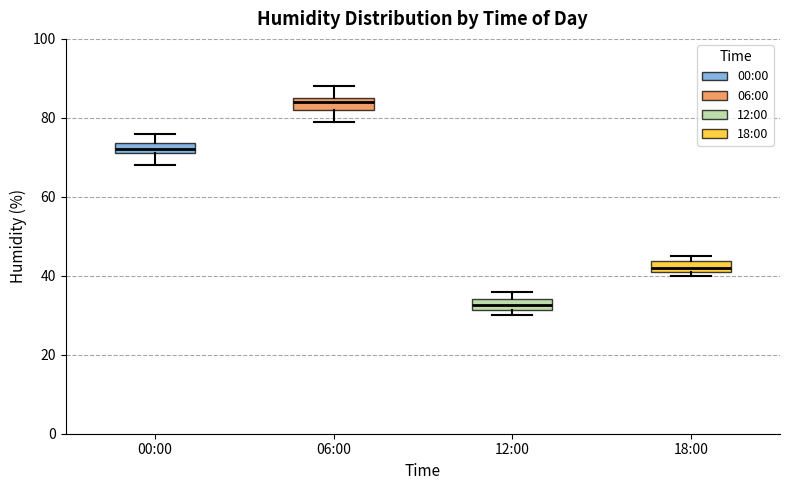

Which box's median line is the highest?

06:00